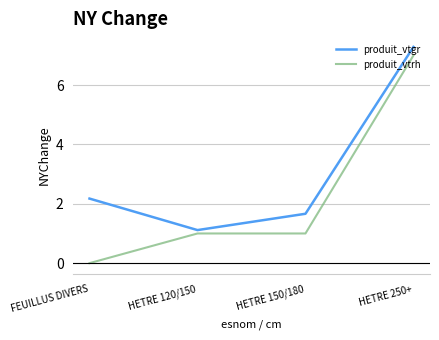

Rank the series at FEUILLUS DIVERS from lowest to highest value.

produit_vtrh, produit_vtgr